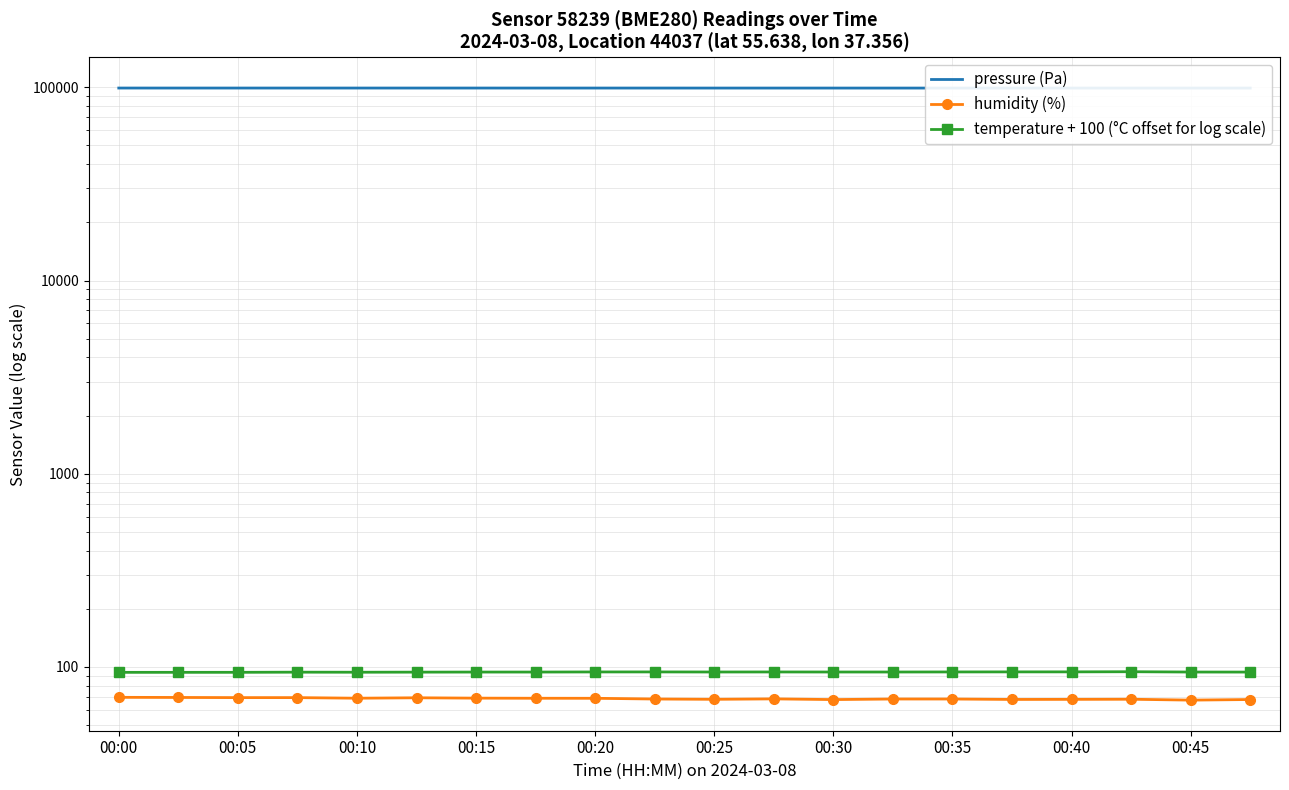

True or false: humidity (%) and pressure (Pa) intersect in this chart.

False